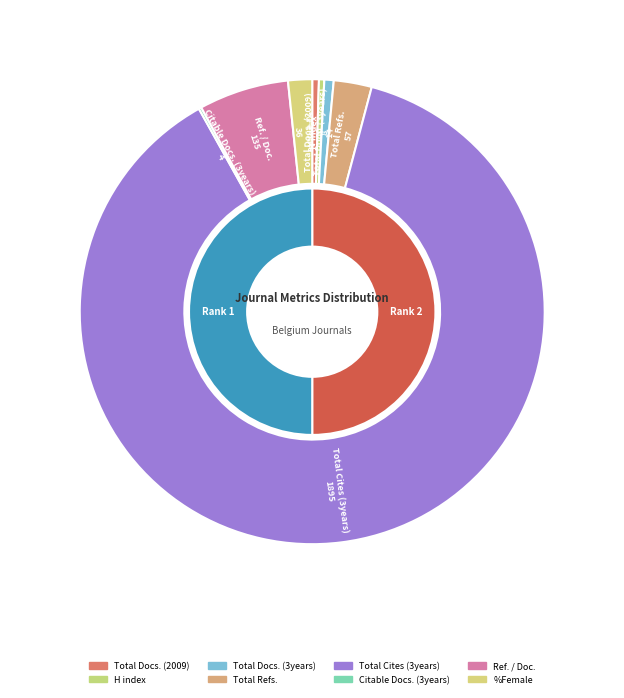

What is the largest slice in the pie chart?

Total Cites (3years)